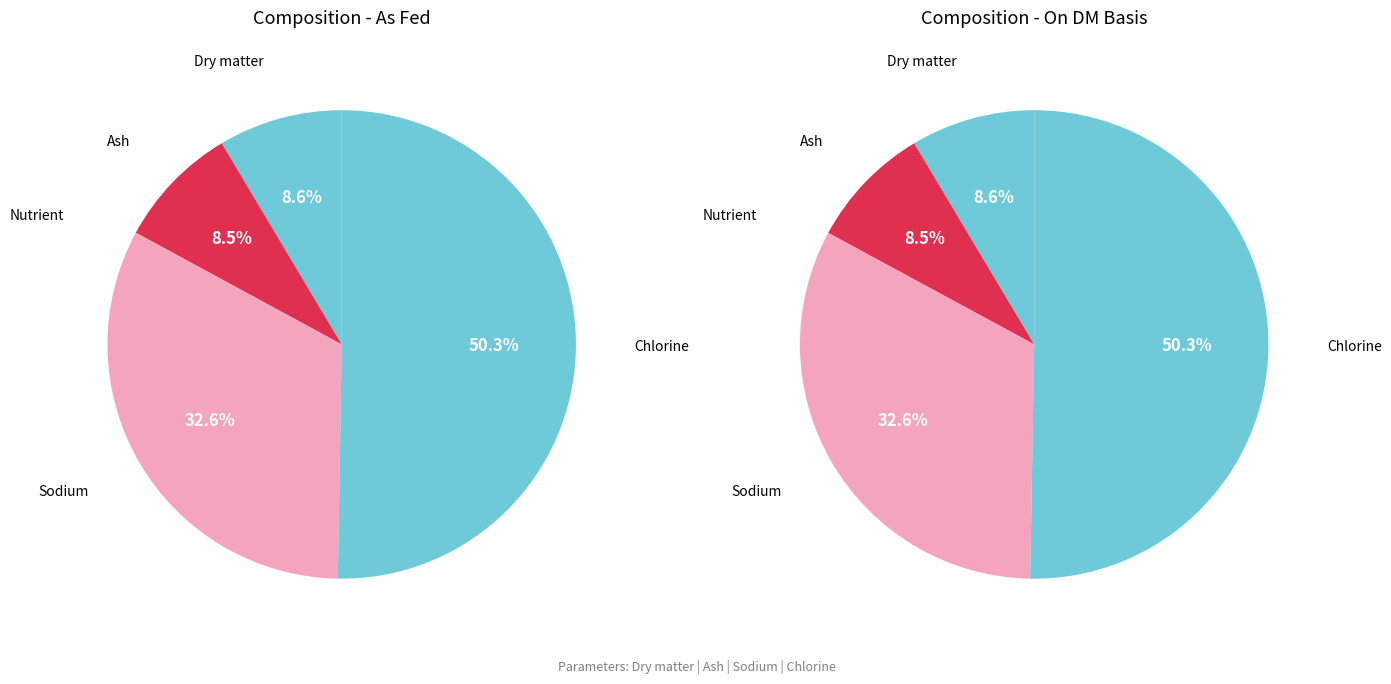

To the nearest percent, what percentage of the pie is Chlorine?

50%